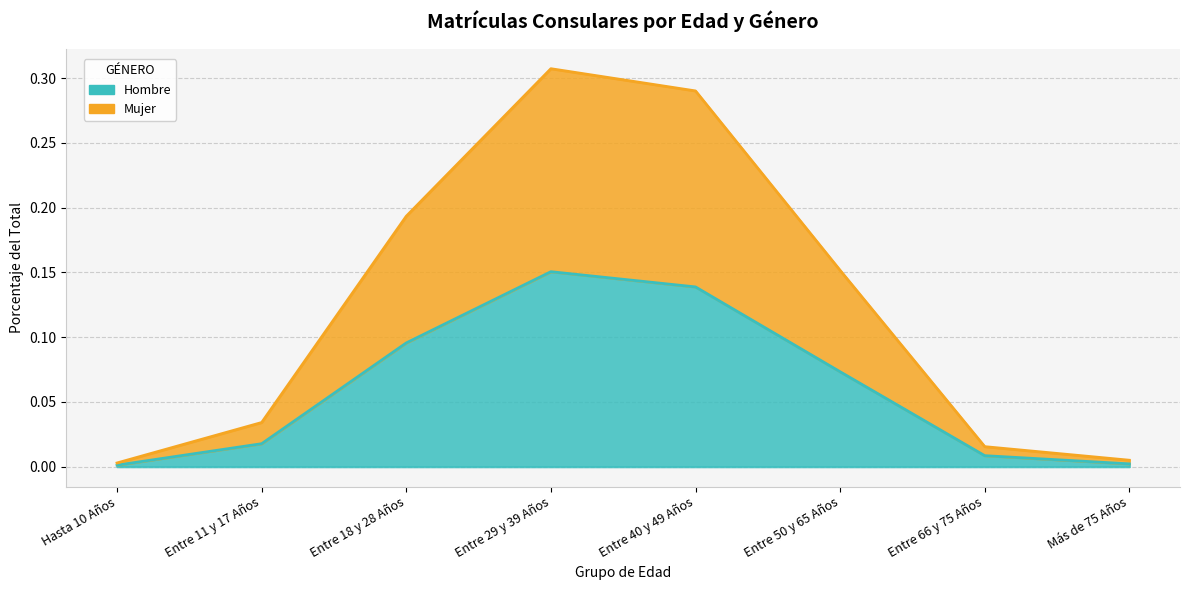

Is it true that Mujer equals 0.0 at Entre 66 y 75 Años?

True